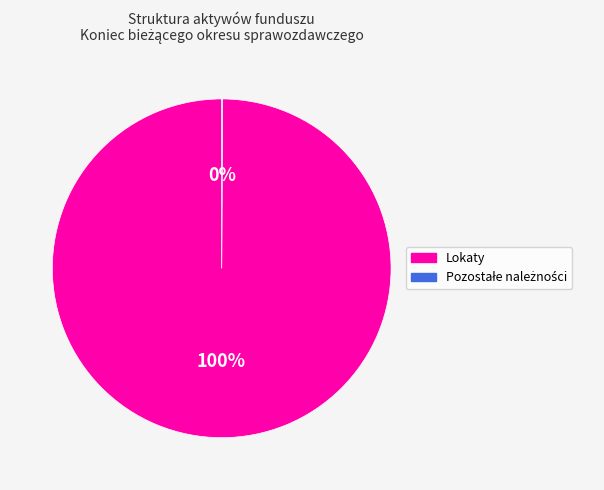

To the nearest percent, what is the difference between the largest and smallest slice percentages?

100%